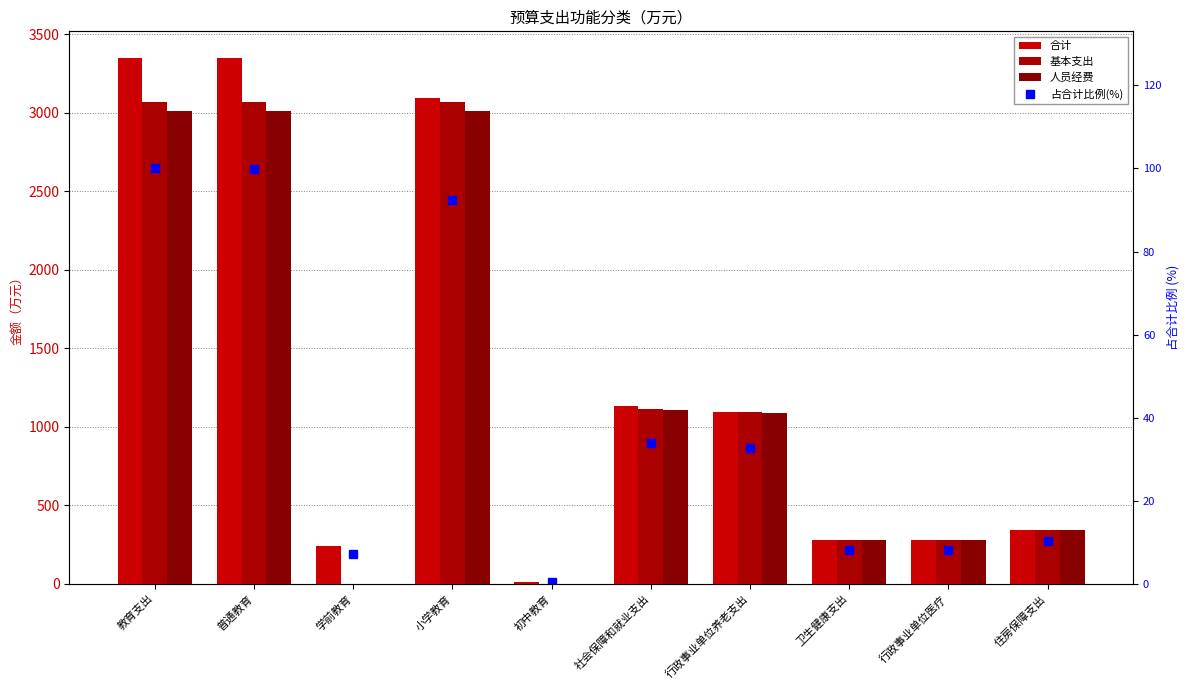

What is the highest value of the 占合计比例(%) series?

100.0